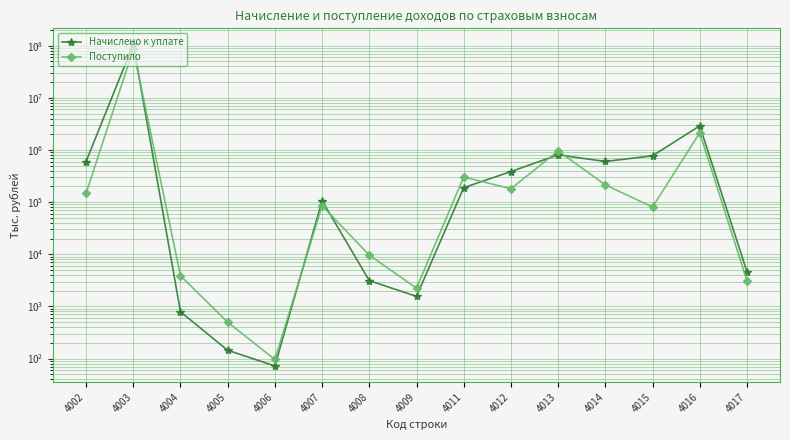

True or false: Поступило and Начислено к уплате intersect in this chart.

True